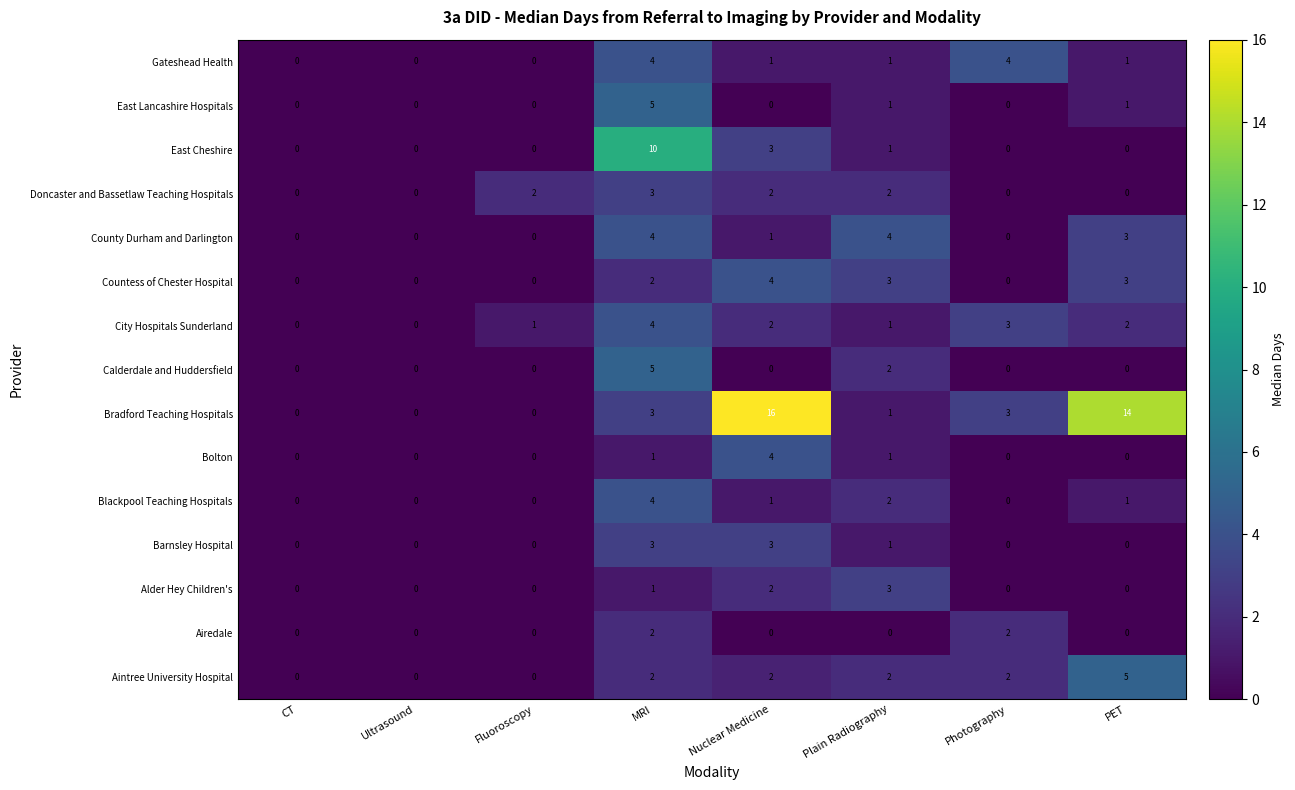

Is it true that Bradford Teaching Hospitals equals 3 at MRI?

True